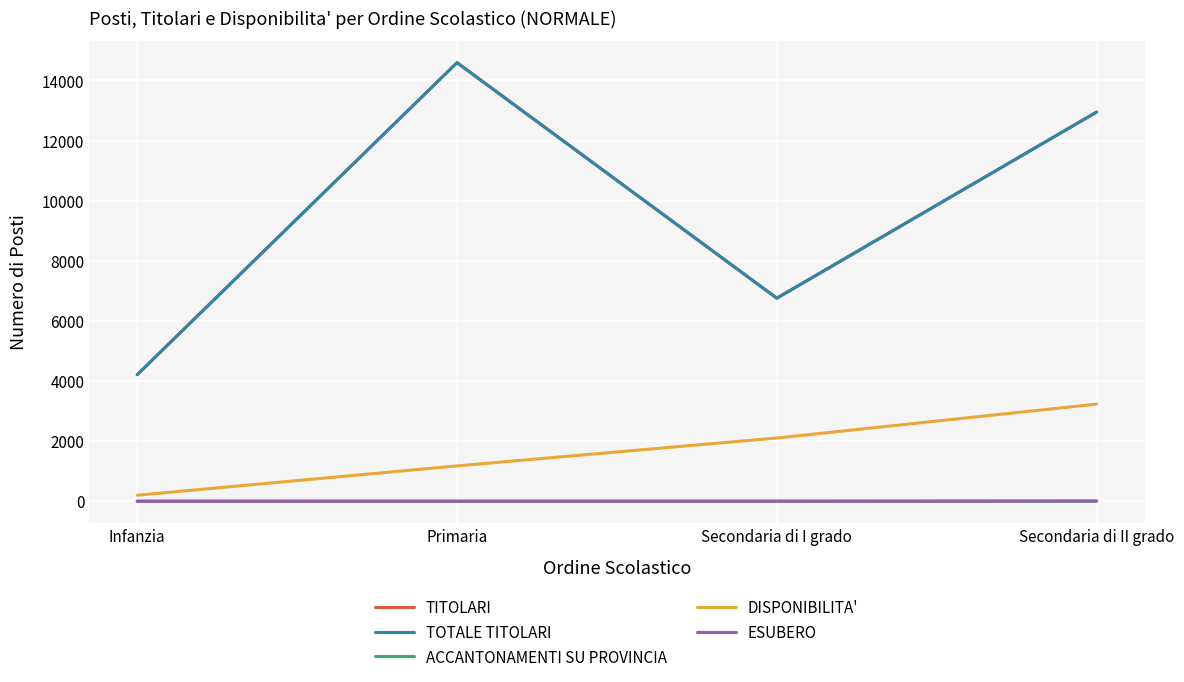

What is the difference between the maximum and minimum values in the ACCANTONAMENTI SU PROVINCIA series?

1